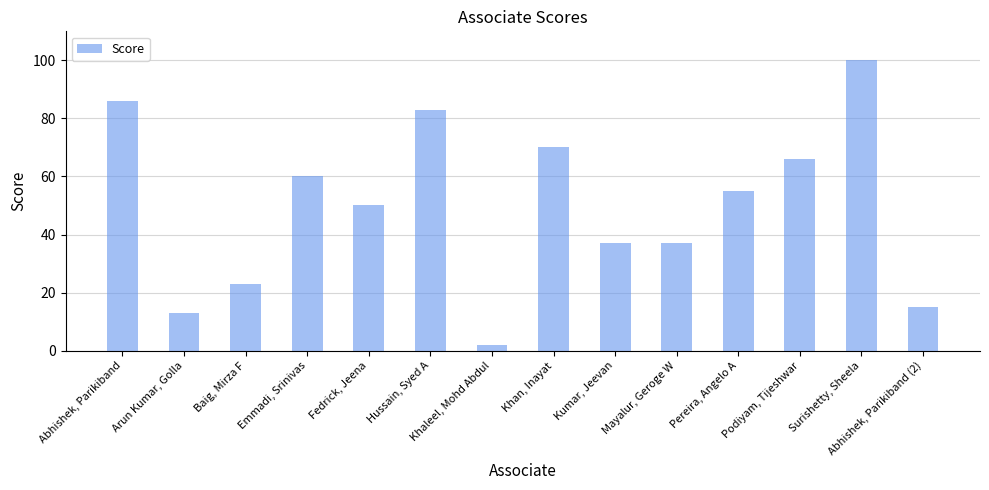

What is the maximum value shown in the chart?

100